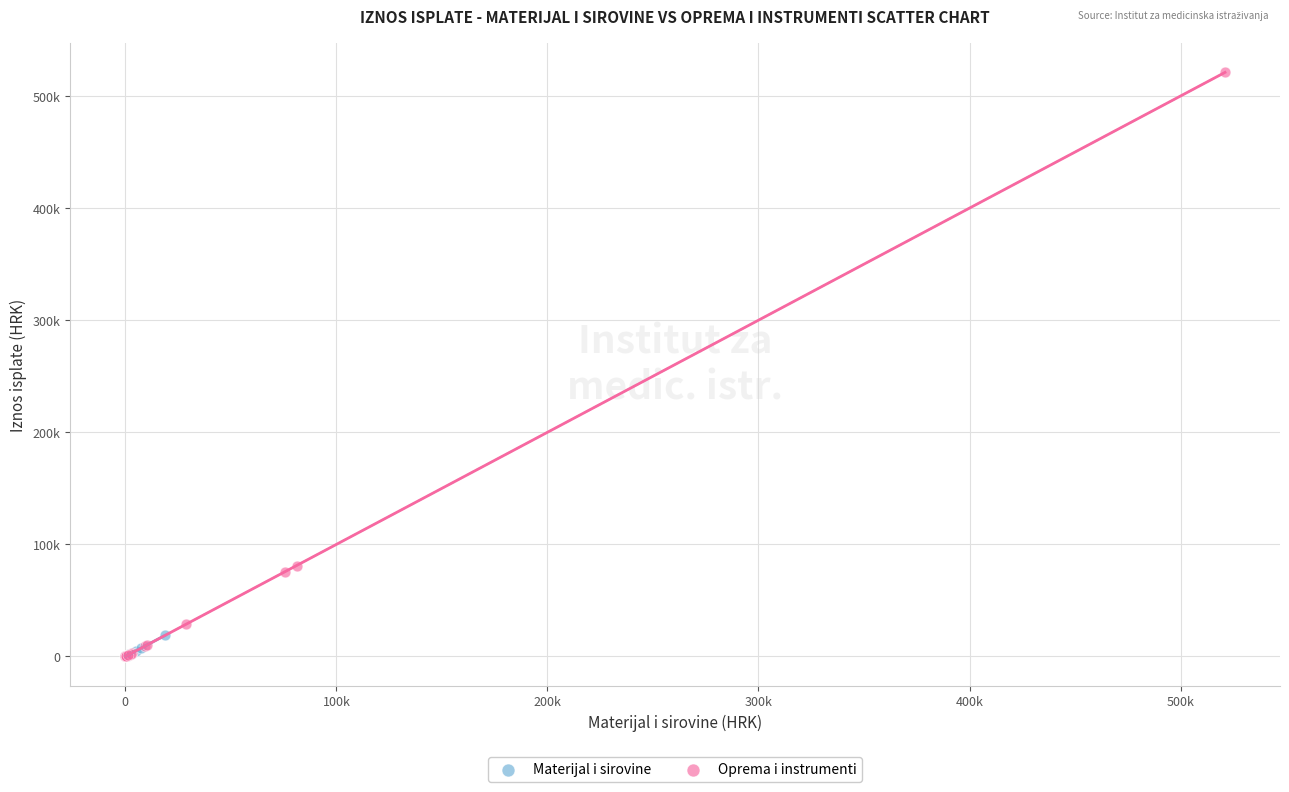

What are all the series names shown in the legend?

Materijal i sirovine, Oprema i instrumenti